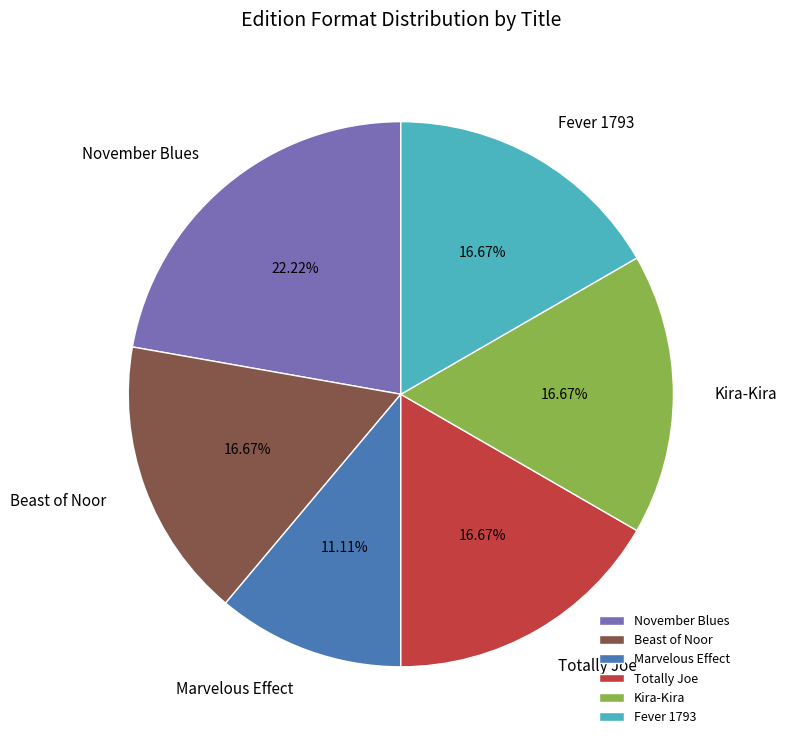

How many slices are in this pie chart?

6